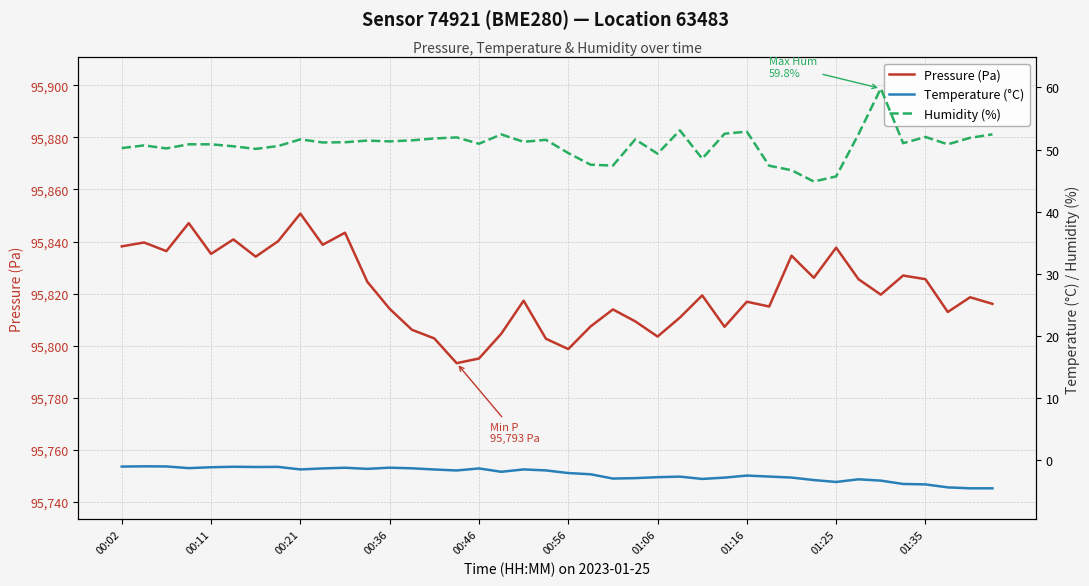

List the series in order of their peak value, highest first.

Pressure (Pa), Humidity (%), Temperature (°C)